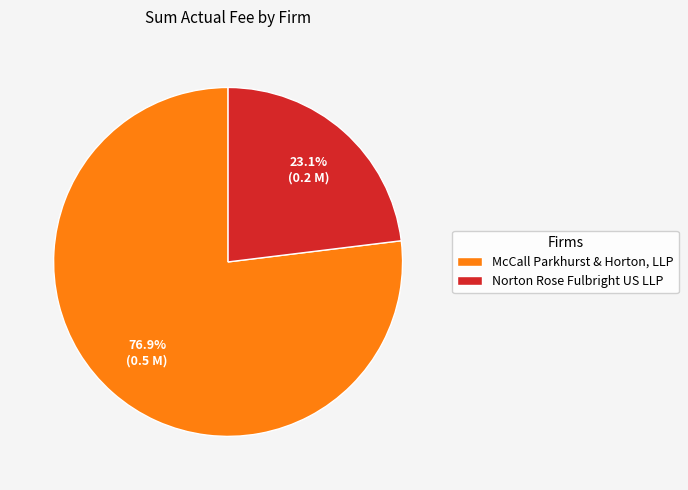

Rank the categories by value from lowest to highest.

Norton Rose Fulbright US LLP, McCall Parkhurst & Horton, LLP